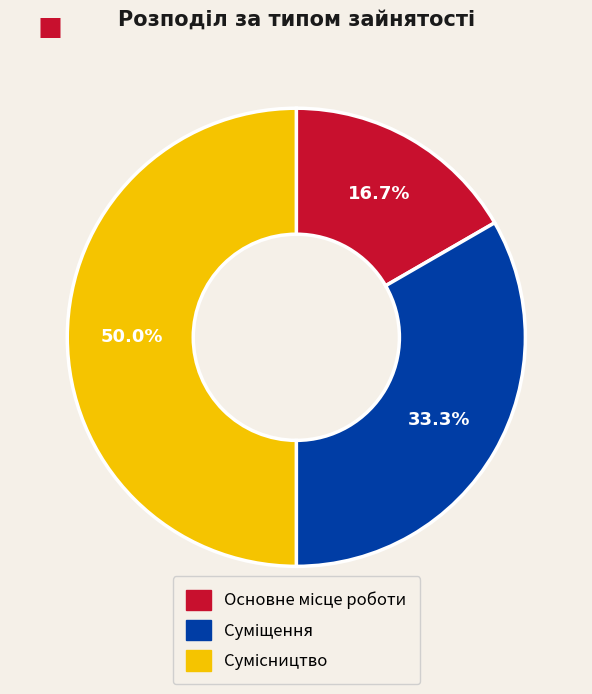

Does Основне місце роботи represent more than half of the total?

No